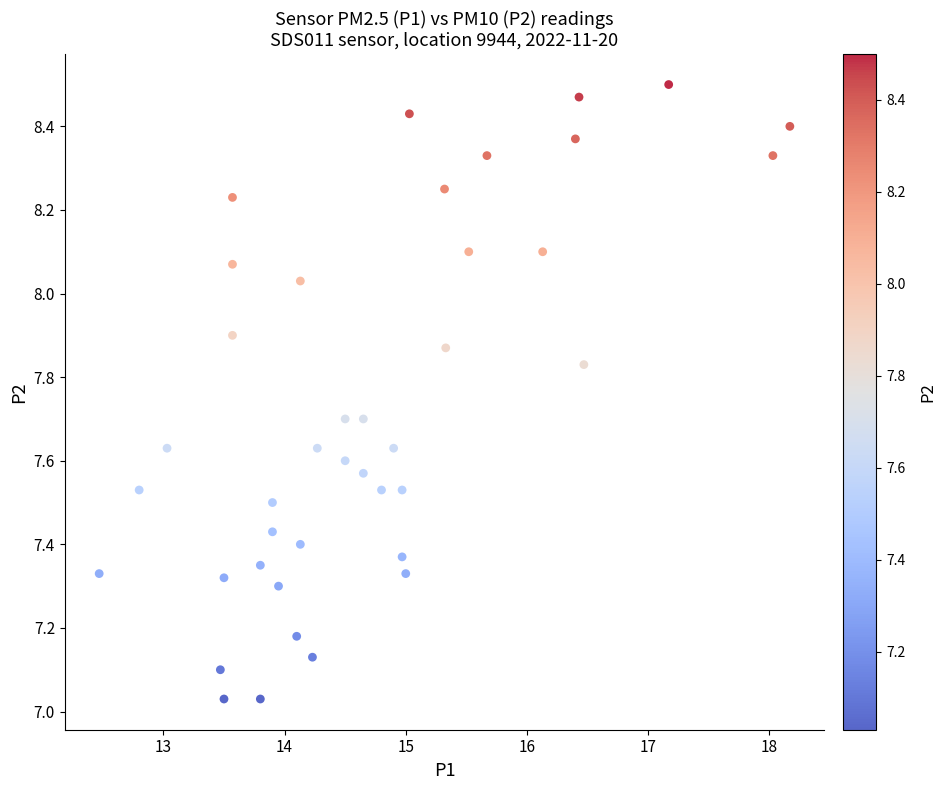

What is the range of X values (max minus min)?

5.7